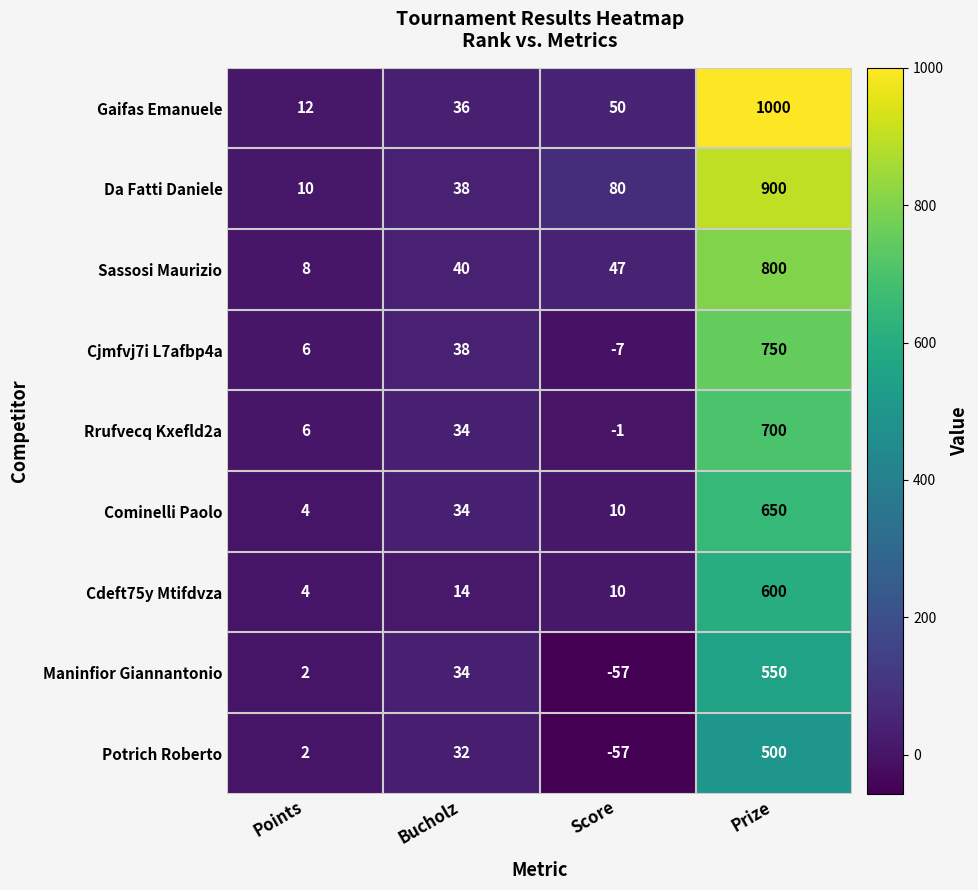

What is the sum of the Cdeft75y Mtifdvza values at Prize and Score?

610